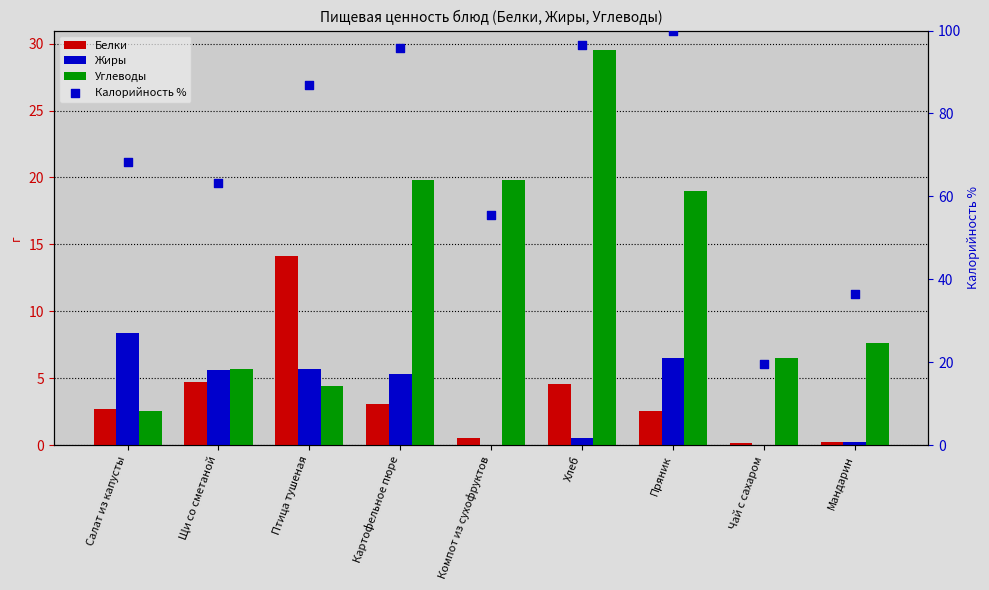

What is the total value across all series at Птица тушеная?

111.0